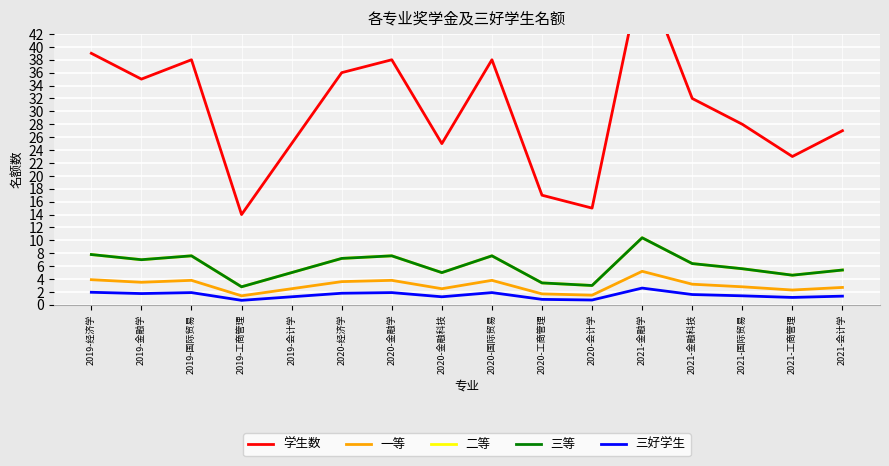

True or false: 学生数 and 二等 intersect in this chart.

False